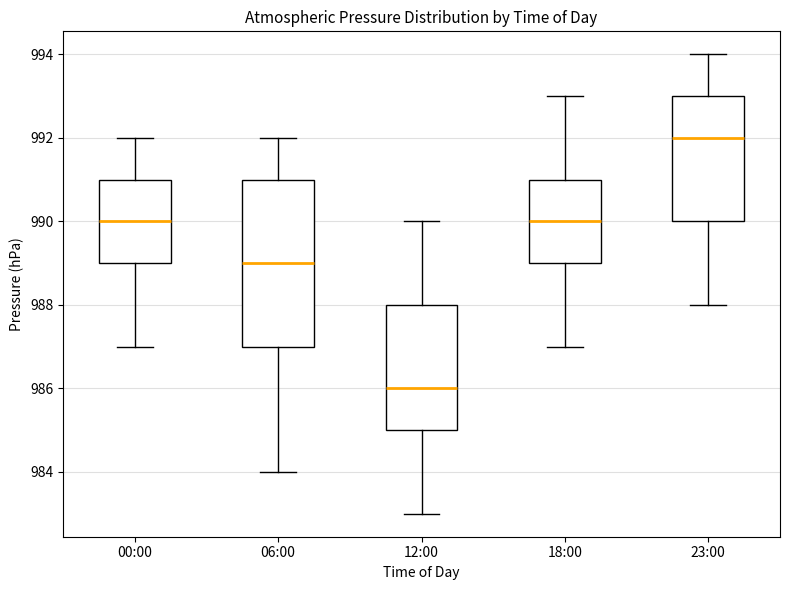

Reading left to right, transcribe this box plot: for each box, give where its median line is, the range the box spans, and where its two whiskers end, as read against the y-axis. The values are not printed on the chart, so give them approximately, as read against the axis.

00:00: median 990, box 989 to 991, whiskers 987 to 992
06:00: median 989, box 987 to 991, whiskers 984 to 992
12:00: median 986, box 985 to 988, whiskers 983 to 990
18:00: median 990, box 989 to 991, whiskers 987 to 993
23:00: median 992, box 990 to 993, whiskers 988 to 994